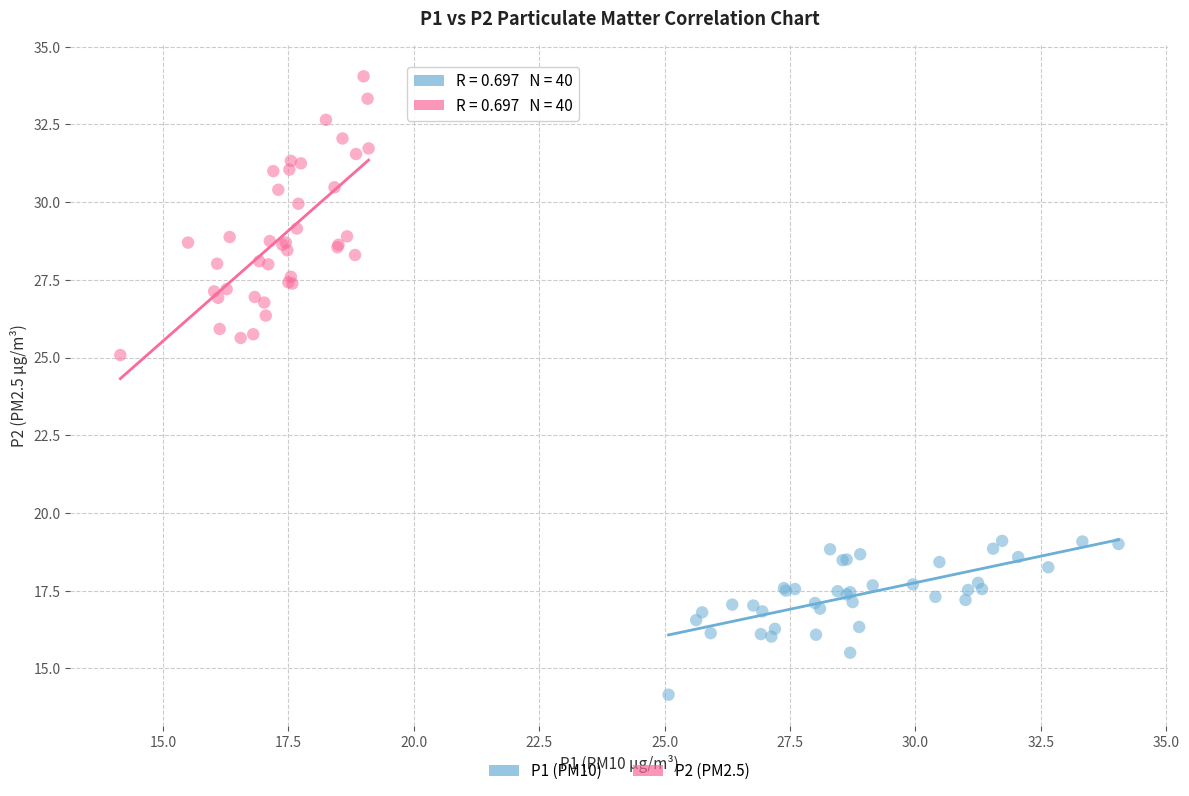

What are all the series names shown in the legend?

P1 (PM10), P2 (PM2.5)